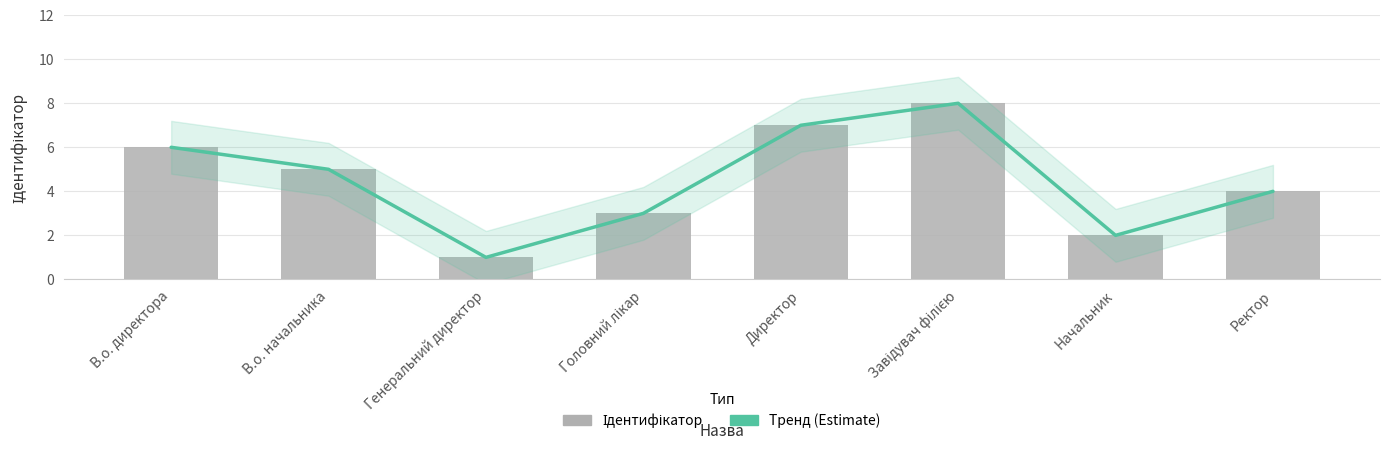

Reading left to right, extract all data points from this chart.

Тренд (Estimate): 6	5	1	3	7	8	2	4
Ідентифікатор: 6	5	1	3	7	8	2	4